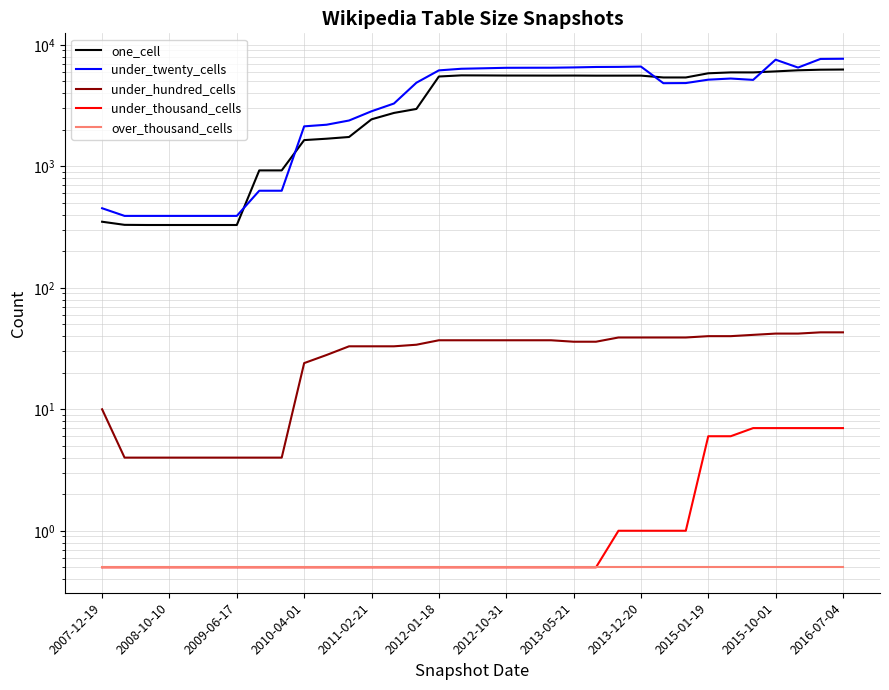

At 16, list the series in order from largest to smallest.

under_twenty_cells, one_cell, under_hundred_cells, under_thousand_cells, over_thousand_cells